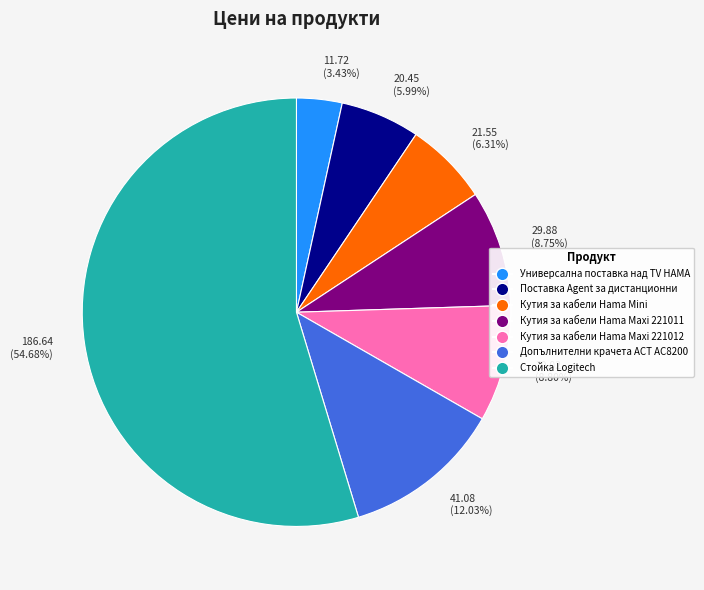

Which category has the biggest portion of the pie?

186.64 (54.68%)